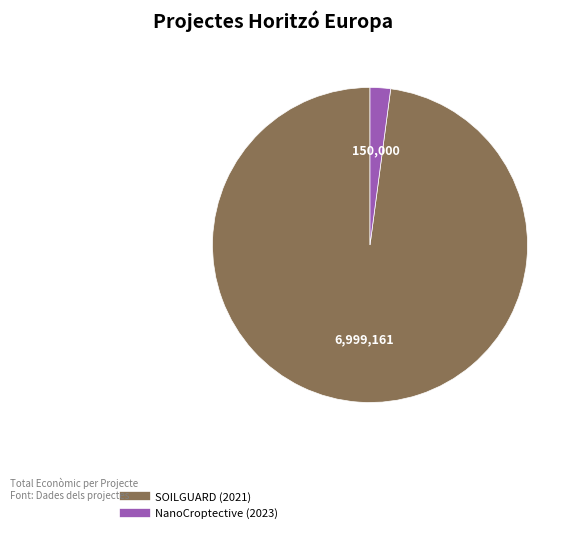

True or false: SOILGUARD (2021) accounts for 98% of the total.

True